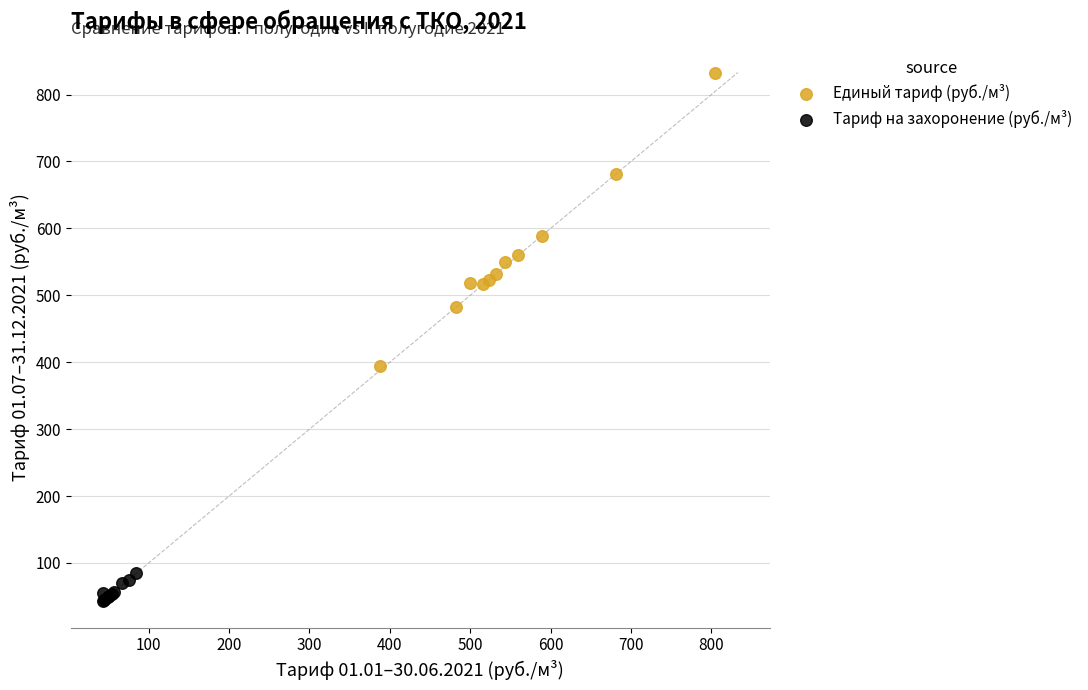

Which series reaches the minimum Y coordinate?

Тариф на захоронение (руб./м³)